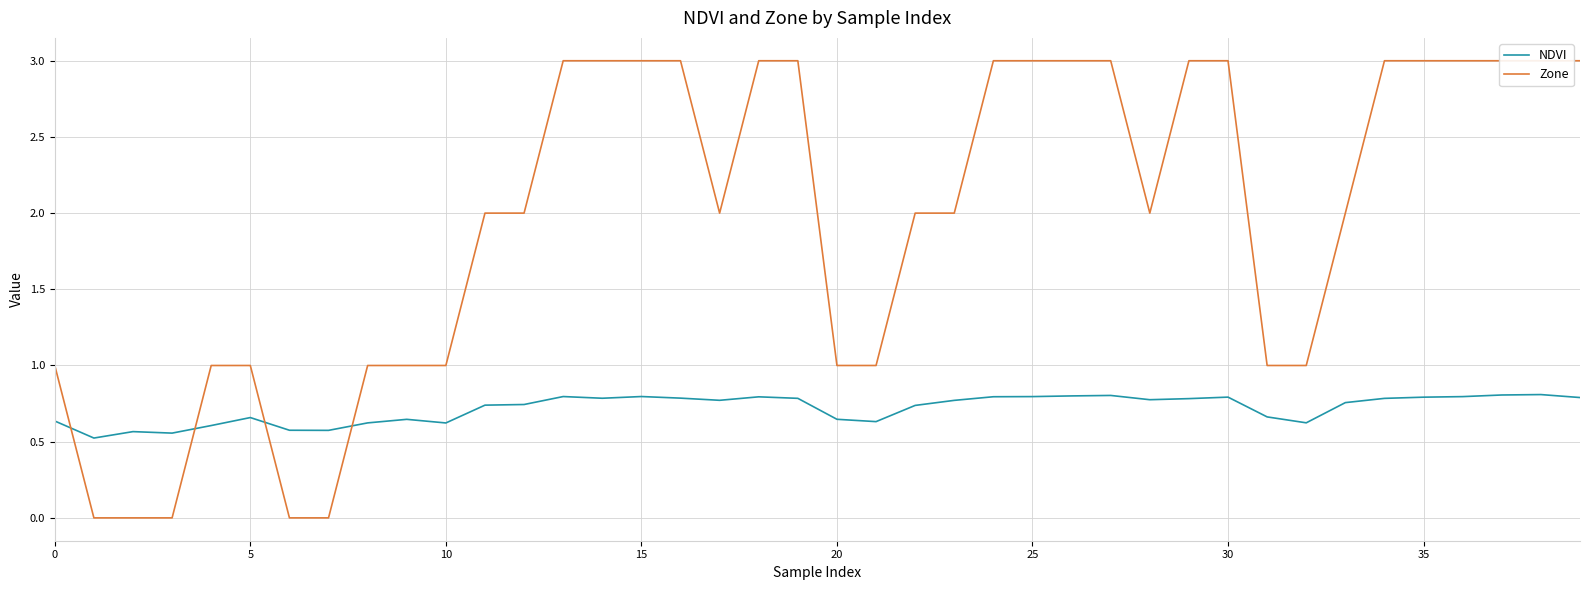

Where do Zone and NDVI first cross each other?

0 and 5